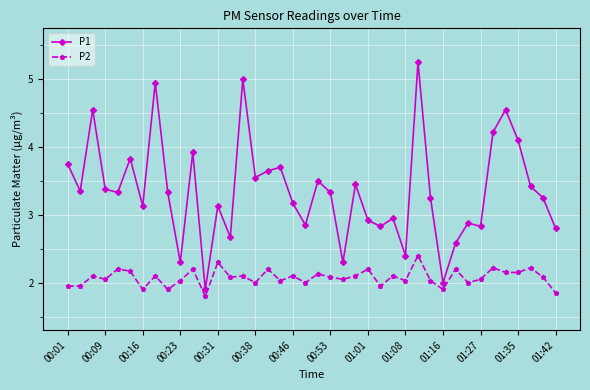

What is the minimum value shown in the chart?

1.8